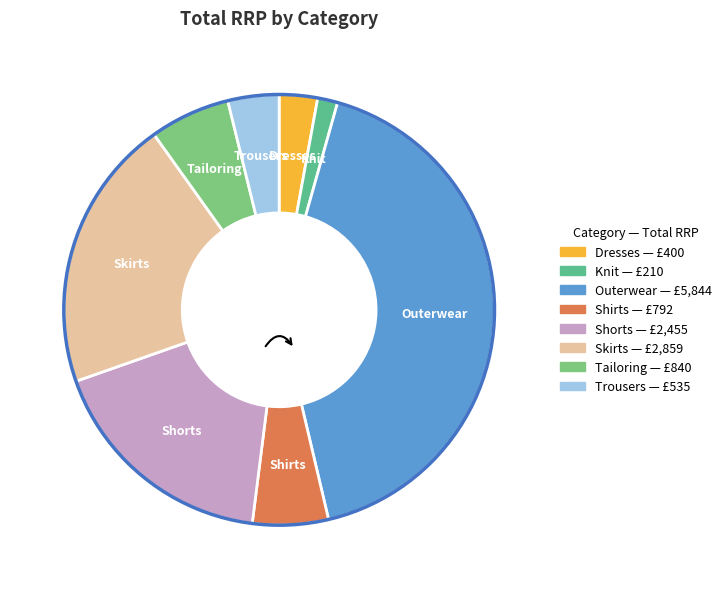

Between Skirts and Trousers, which is larger?

Skirts